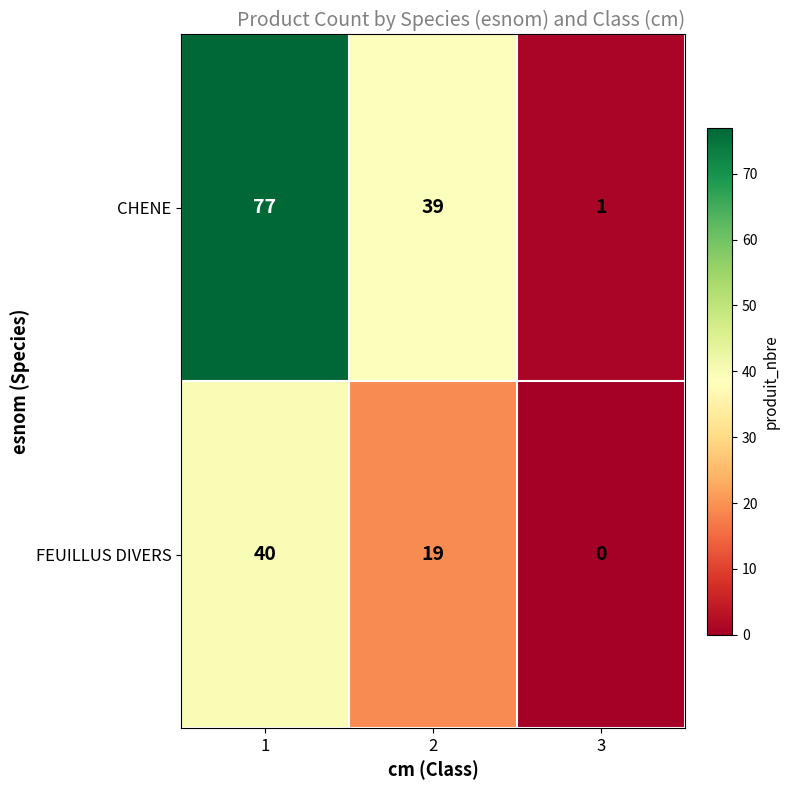

The CHENE series shows 0 at 3. True or false?

False